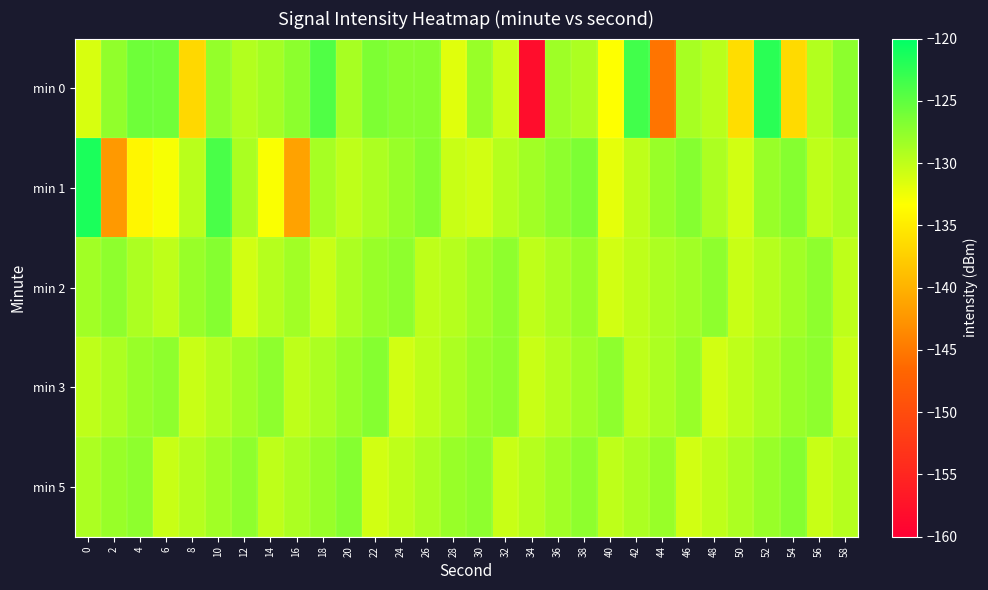

Rank the series by their maximum value, from lowest to highest.

min 2, min 3, min 5, min 0, min 1